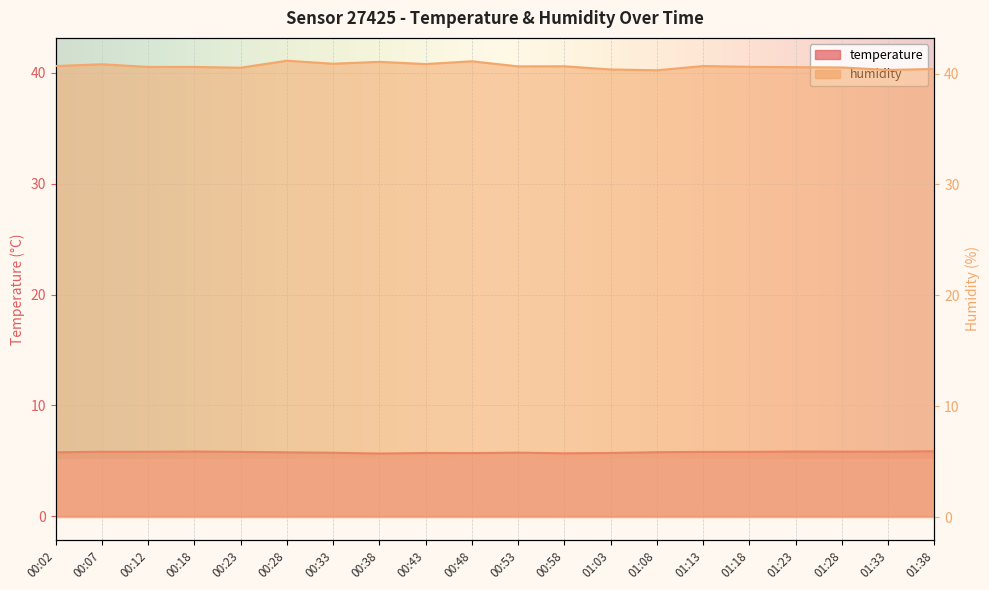

Where is the first local maximum for humidity?

00:07